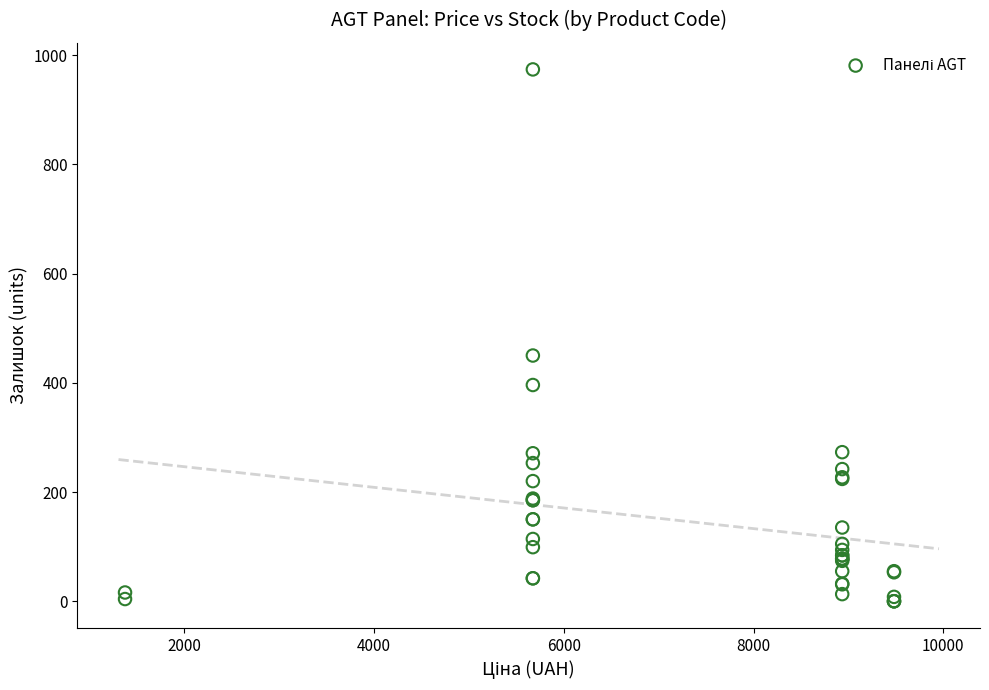

What Y value in the scatter plot is closest to 487?

450